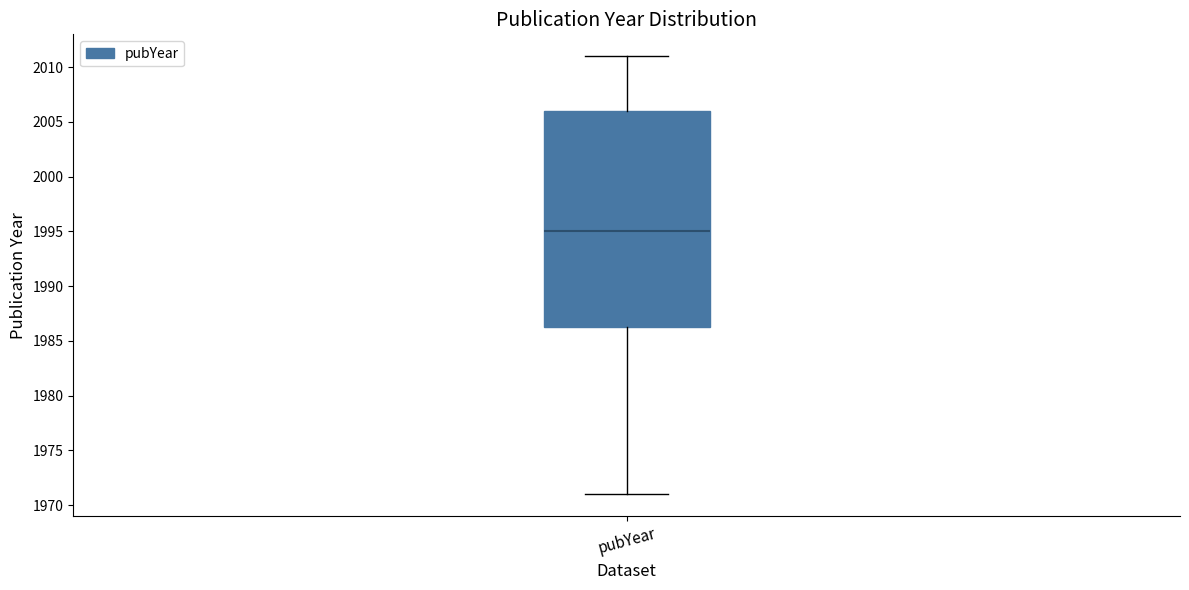

Transcribe this box plot: give where the median line is, the range the box spans, and where the two whiskers end, as read against the y-axis. The values are not printed on the chart, so give them approximately, as read against the axis.

median 1995.0, box 1986.5 to 2006.0, whiskers 1971.0 to 2011.0